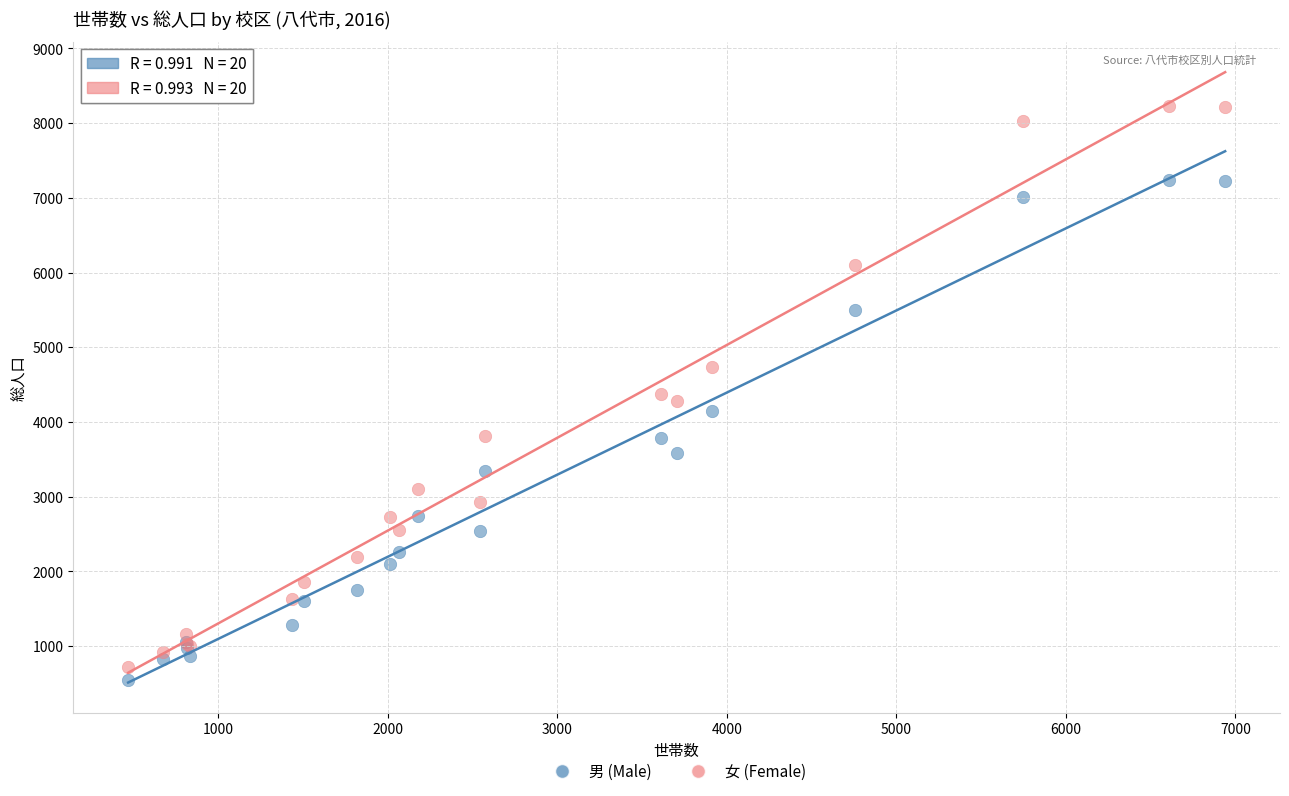

Which series contains the highest Y value?

女 (Female)